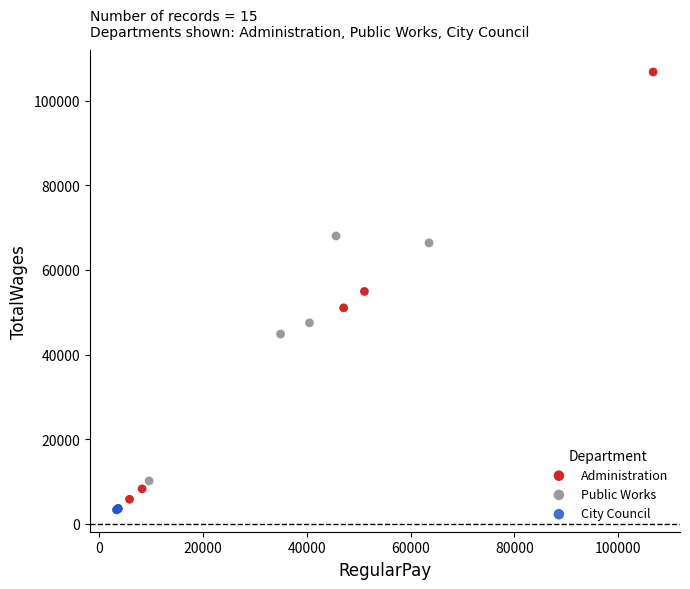

Which series reaches the maximum Y coordinate?

Administration